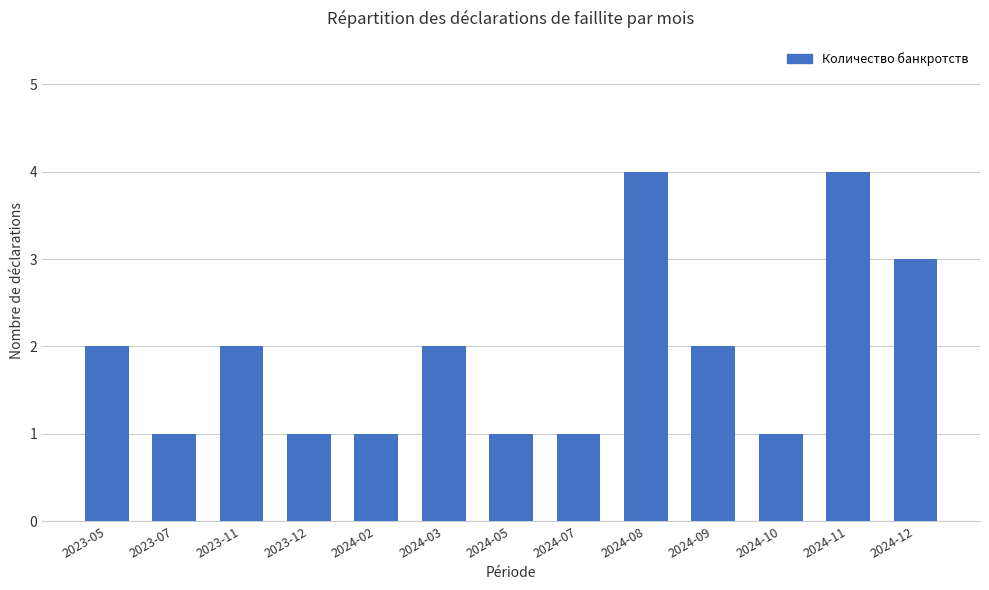

What is the label of the 4th bar from the right?

2024-09